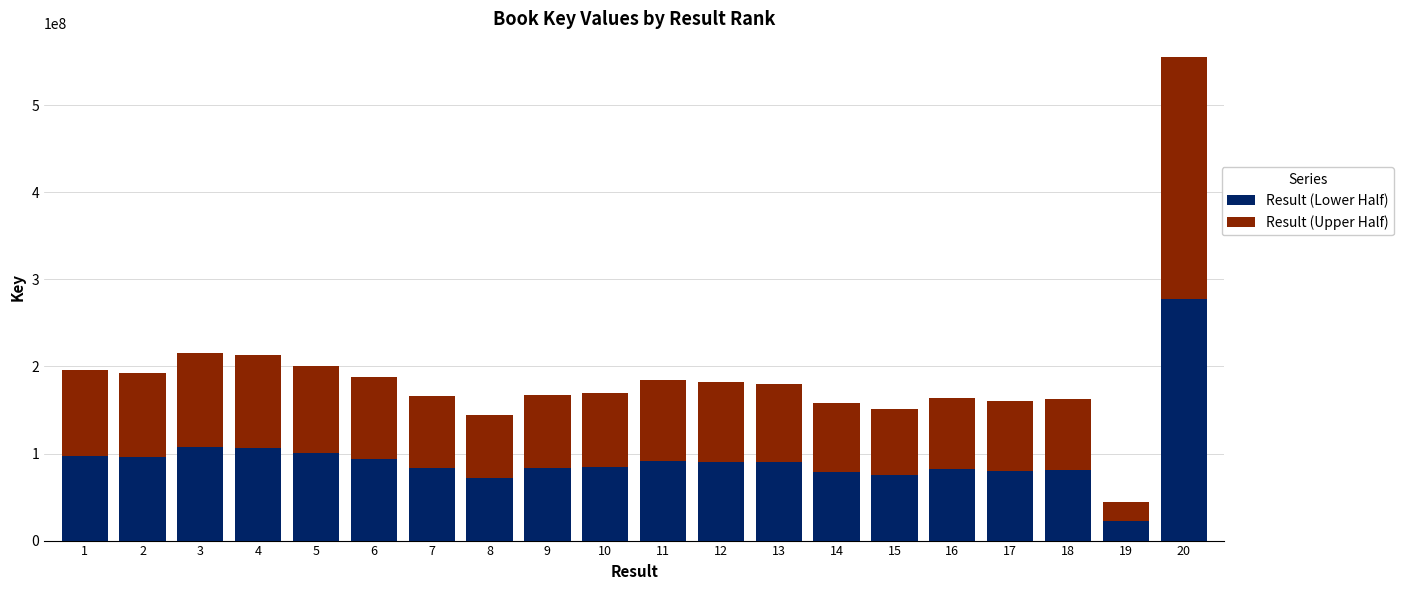

What is the lowest value of the Result (Lower Half) series?

22347649